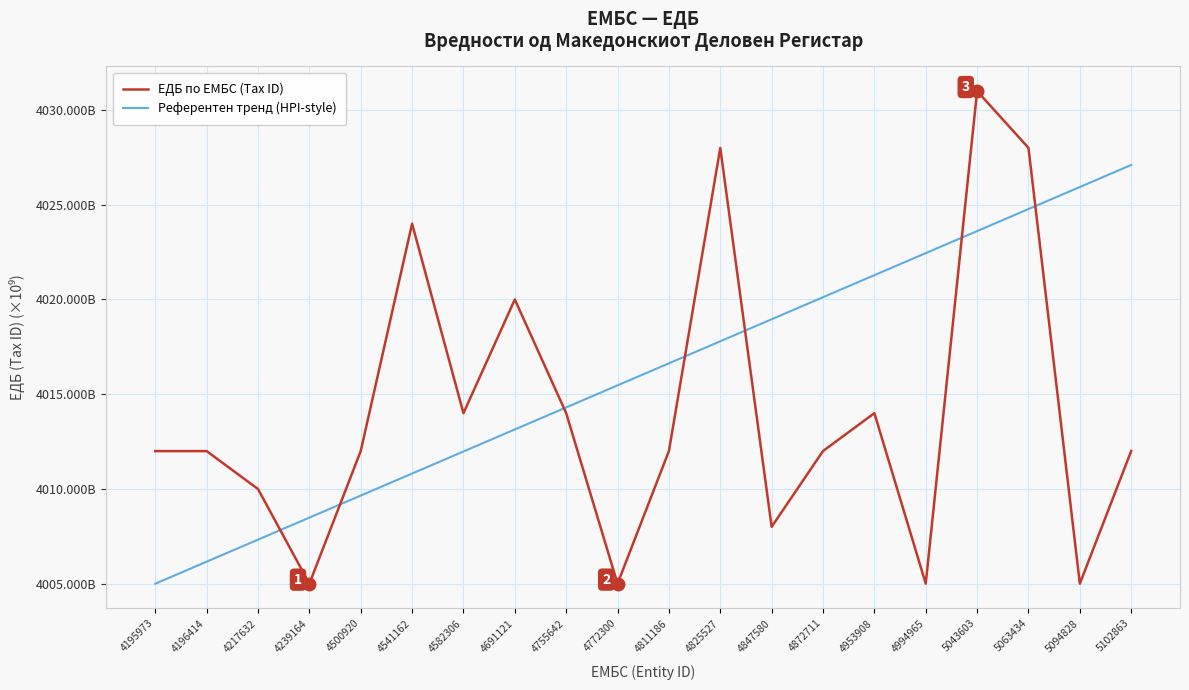

Does the chart display data point markers on the line(s)?

No